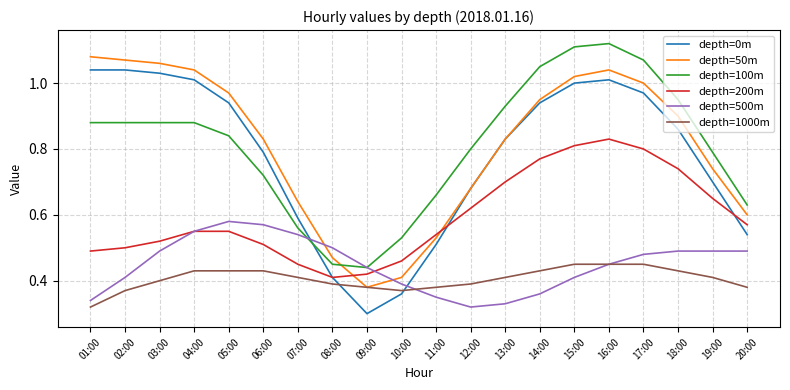

The value of depth=50m at 08:00 is 0.8. True or false?

False